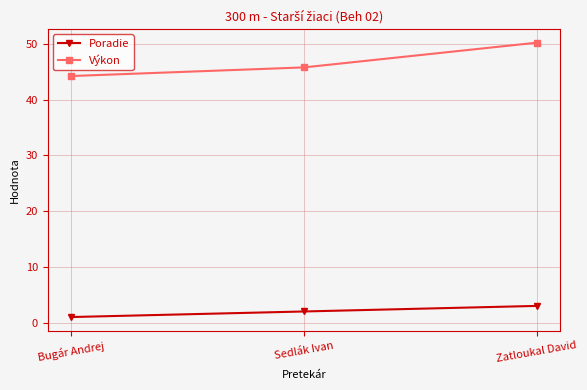

What is the difference between the Výkon values at Zatloukal David and Sedlák Ivan?

4.4